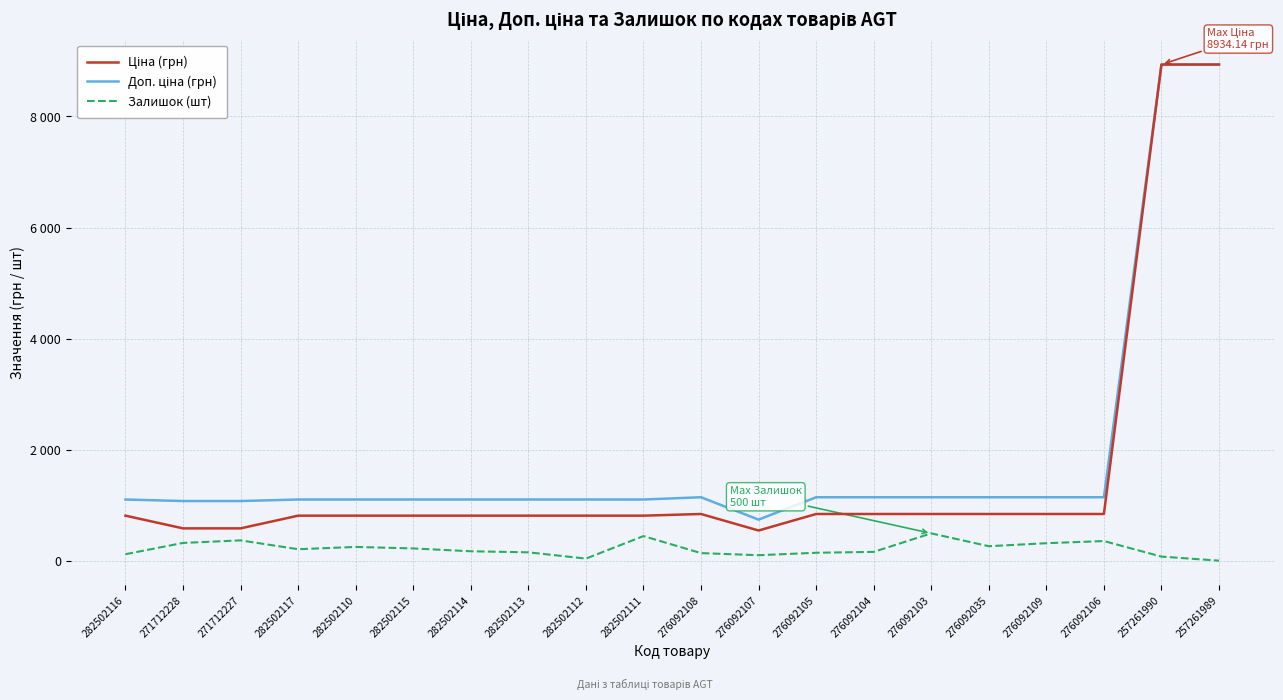

Reading left to right, what are all the values shown in this chart?

Ціна (грн): 282502116=818.5	271712228=589.9	271712227=589.9	282502117=818.5	282502110=818.5	282502115=818.5	282502114=818.5	282502113=818.5	282502112=818.5	282502111=818.5	276092108=848.4	276092107=551.5	276092105=848.4	276092104=848.4	276092103=848.4	276092035=848.4	276092109=848.4	276092106=848.4	257261990=8934.1	257261989=8934.1
Доп. ціна (грн): 282502116=1109.2	271712228=1081.7	271712227=1081.7	282502117=1109.2	282502110=1109.2	282502115=1109.2	282502114=1109.2	282502113=1109.2	282502112=1109.2	282502111=1109.2	276092108=1149.7	276092107=747.0	276092105=1149.7	276092104=1149.7	276092103=1149.7	276092035=1149.7	276092109=1149.7	276092106=1149.7	257261990=8934.1	257261989=8934.1
Залишок (шт): 282502116=125.0	271712228=328.0	271712227=374.0	282502117=215.0	282502110=256.0	282502115=229.0	282502114=178.0	282502113=159.0	282502112=46.0	282502111=451.0	276092108=145.0	276092107=107.0	276092105=151.0	276092104=167.0	276092103=500.0	276092035=269.0	276092109=323.0	276092106=362.0	257261990=82.0	257261989=9.0